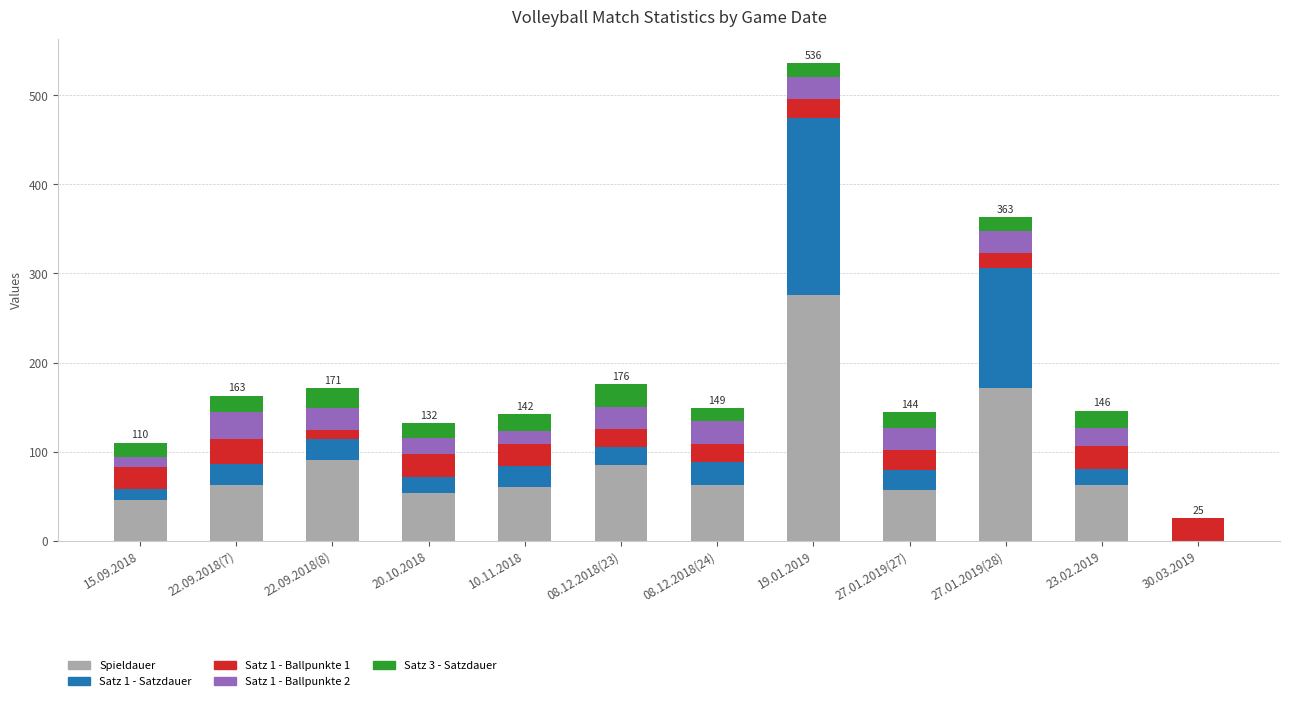

The value of Spieldauer at 23.02.2019 is 62. True or false?

True